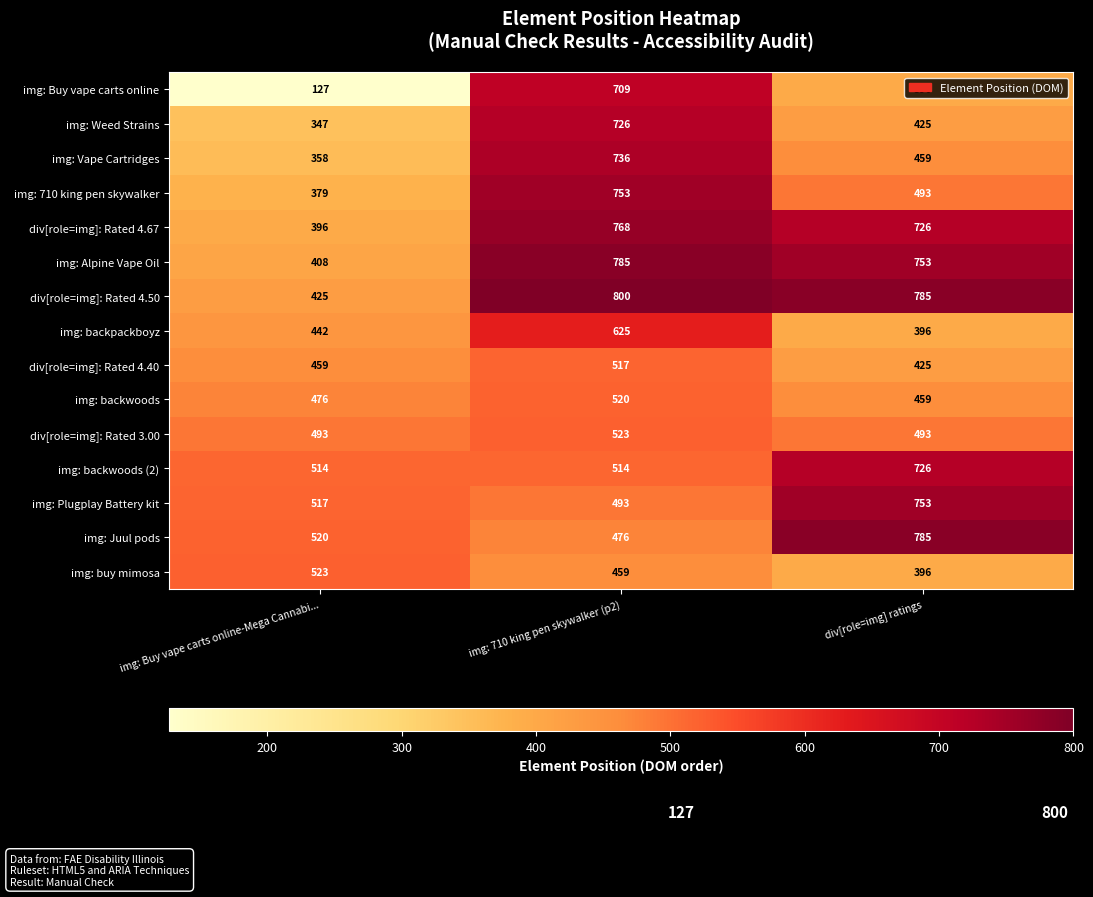

At which label does div[role=img]: Rated 4.50 first exceed 785?

img: 710 king pen skywalker (p2)